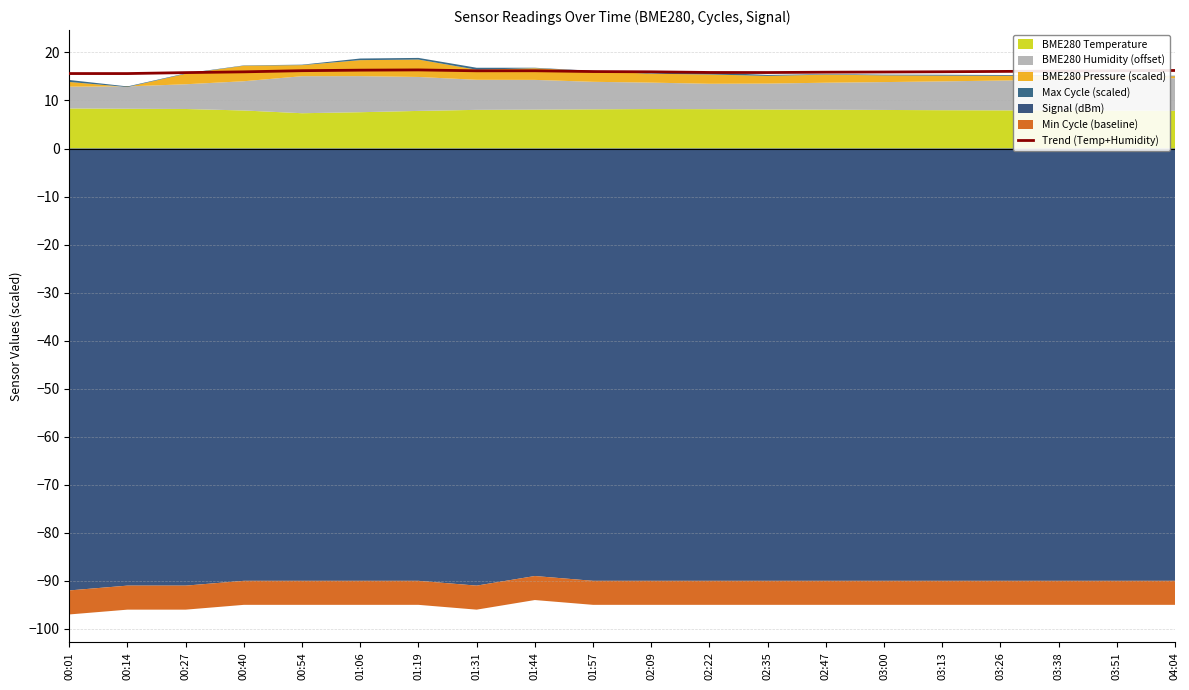

Where does the data first go above 16?

00:54